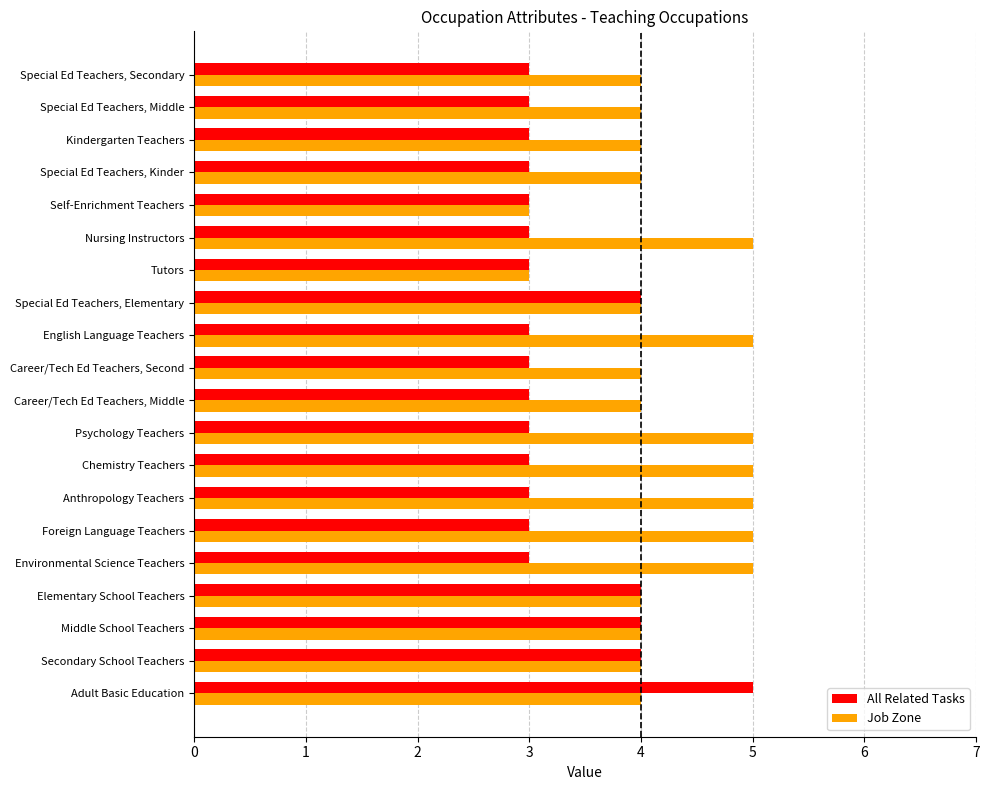

Rank the series by their average value, from lowest to highest.

All Related Tasks, Job Zone